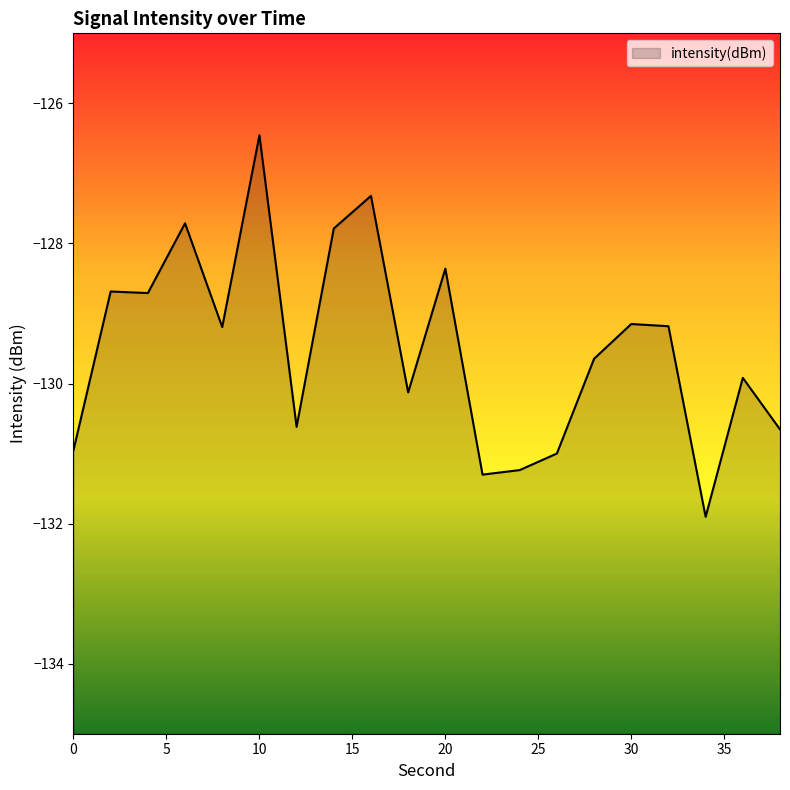

List the labels in order of value, smallest first.

34, 22, 24, 26, 0, 38, 12, 18, 36, 28, 8, 32, 30, 4, 2, 20, 14, 6, 16, 10